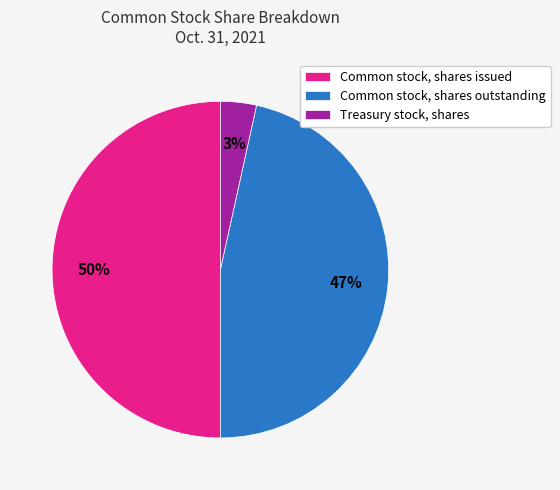

What is the largest slice in the pie chart?

Common stock, shares issued